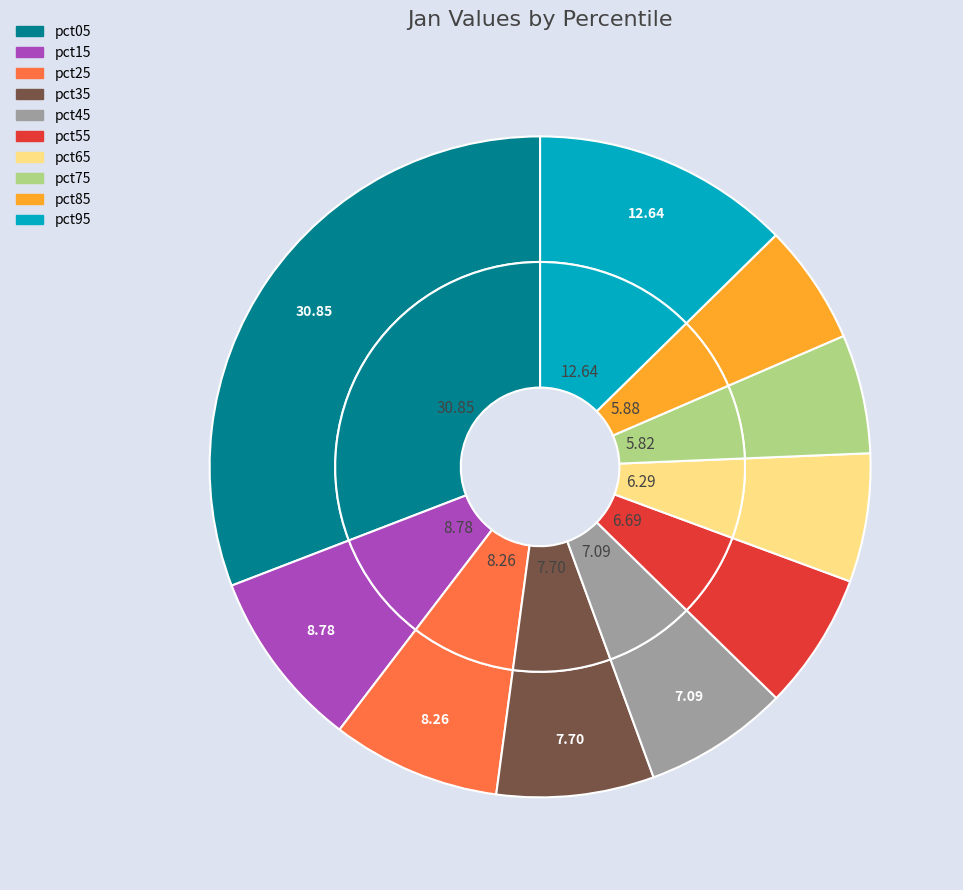

How many slices are in this pie chart?

10